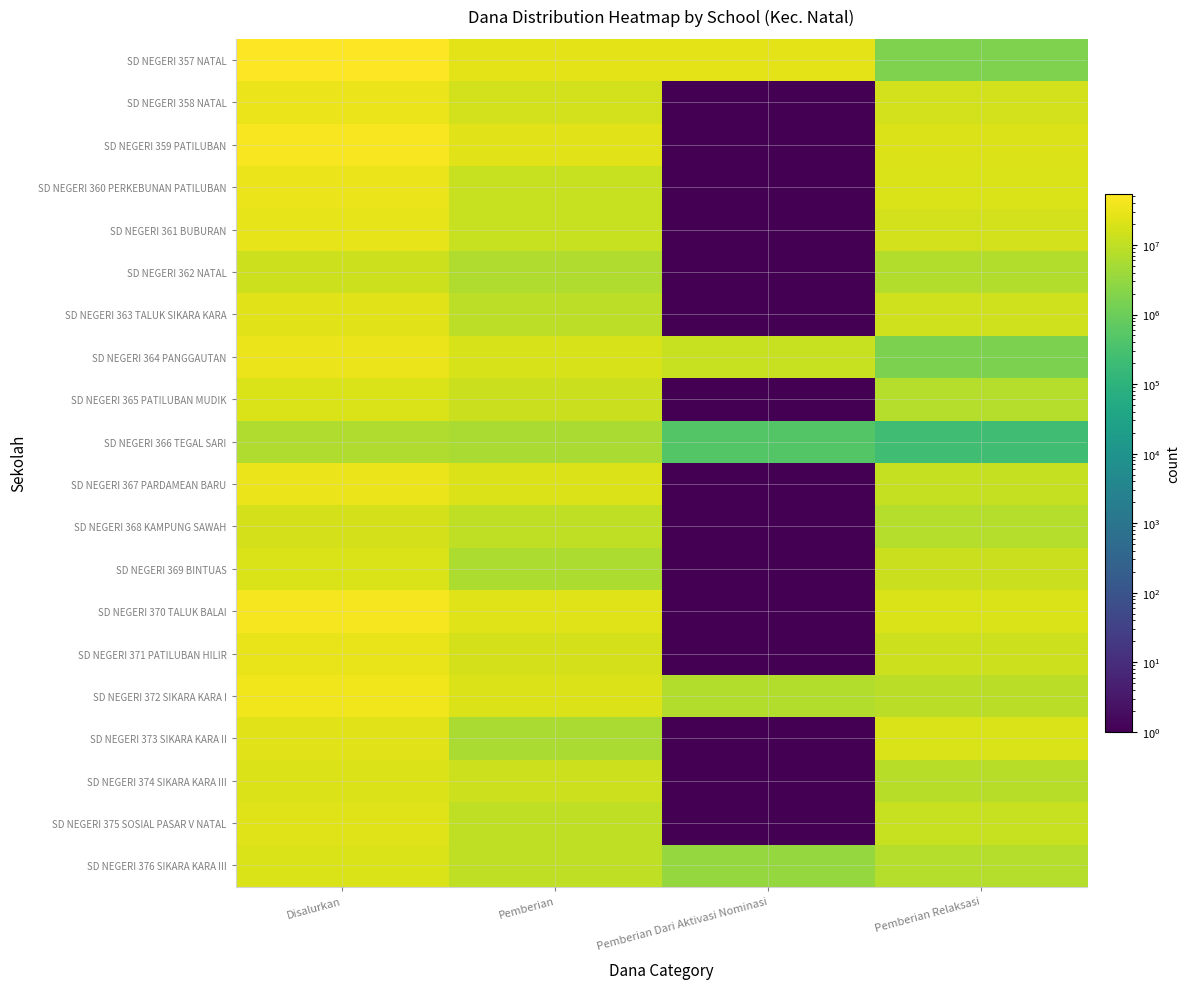

How many categories are shown in the chart?

4